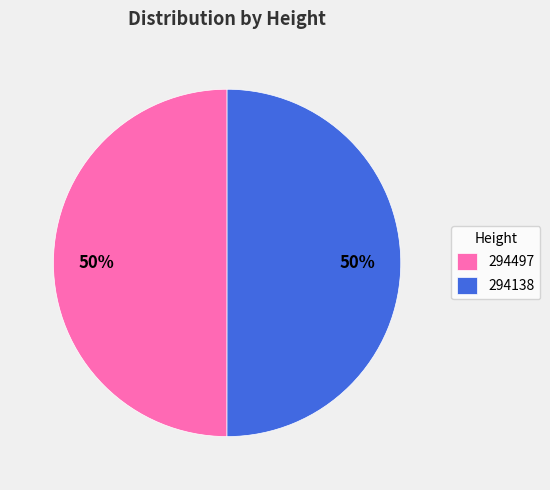

The 294138 slice represents 41% of the pie. True or false?

False